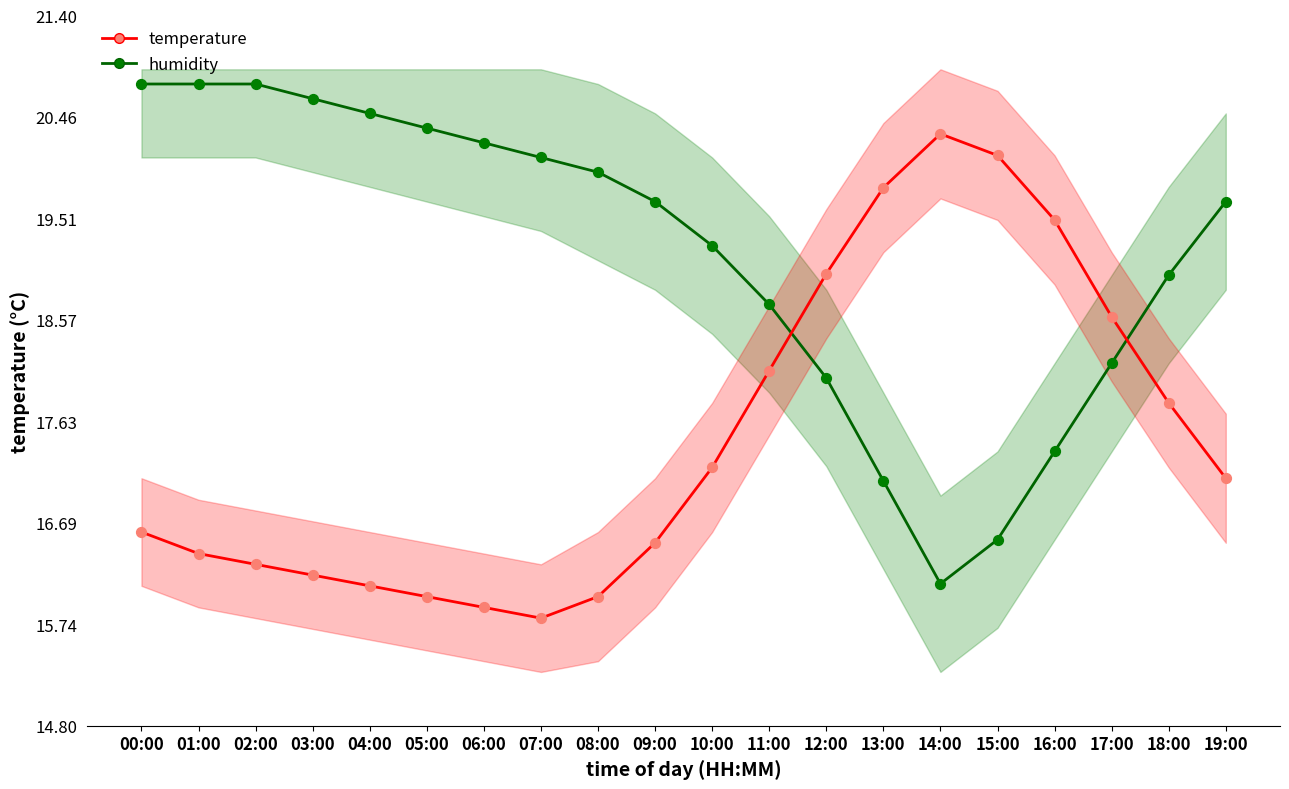

Which series has the widest spread of Y values?

humidity